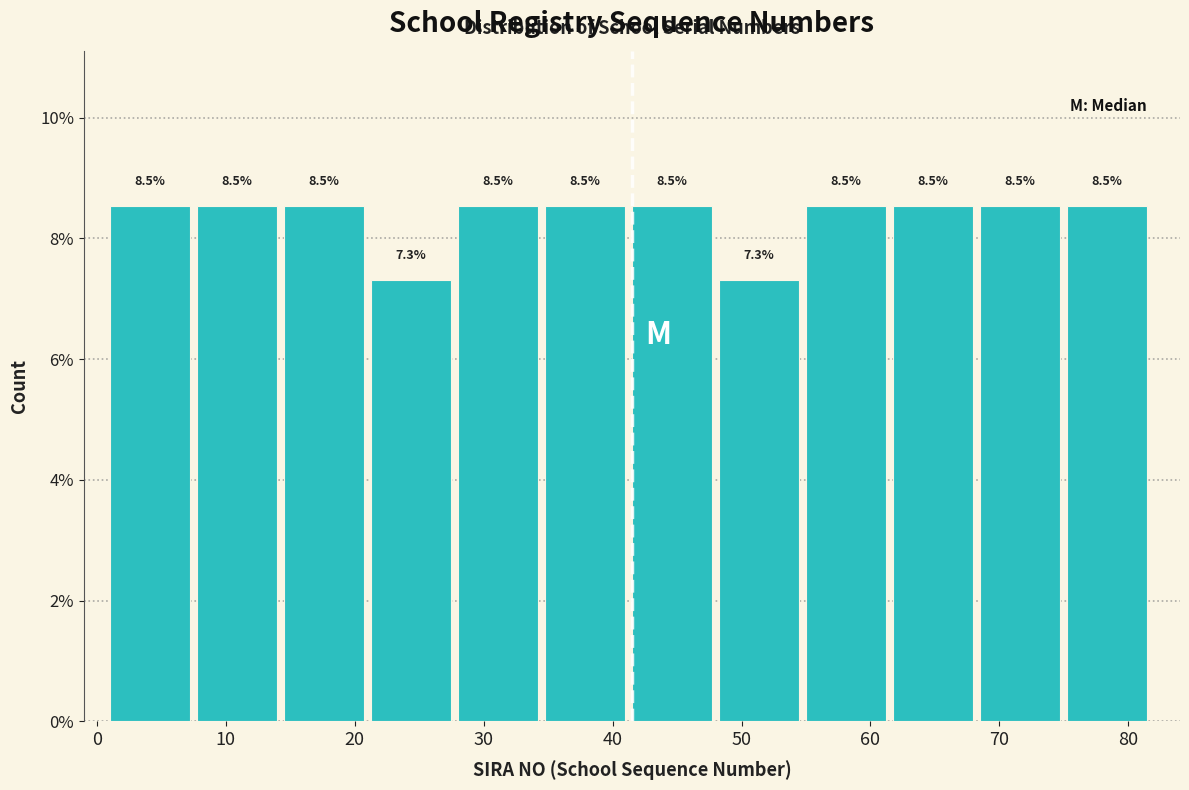

What is the height of the bar covering 62 to 69 on the x-axis? The bar edges are not printed on the chart, so give them approximately, as read against the axis.

8.5